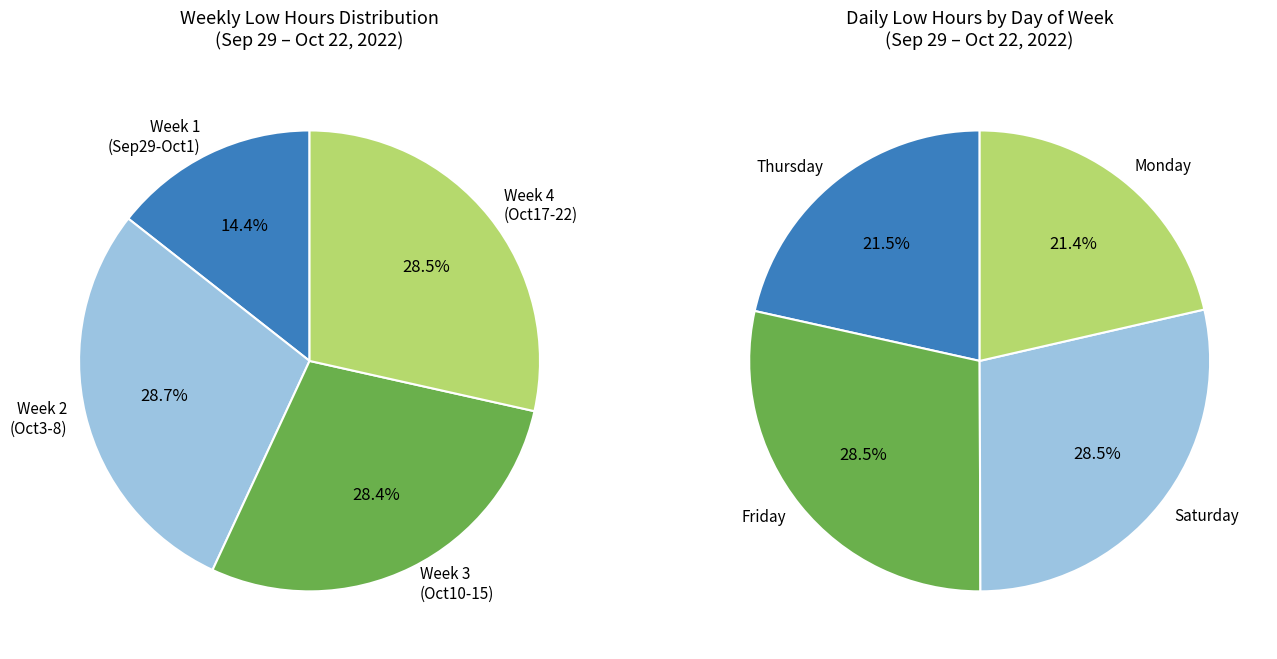

Is there any slice that represents more than half of the pie?

No